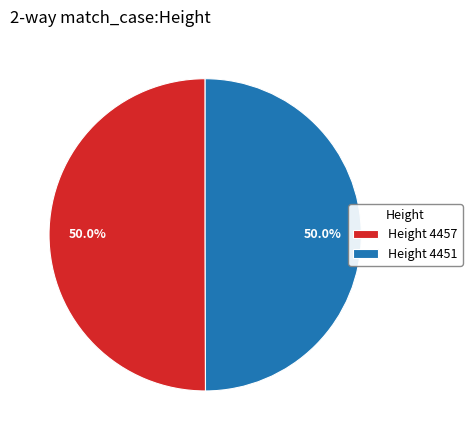

What is the total percentage of Height 4457 and Height 4451?

100.0%